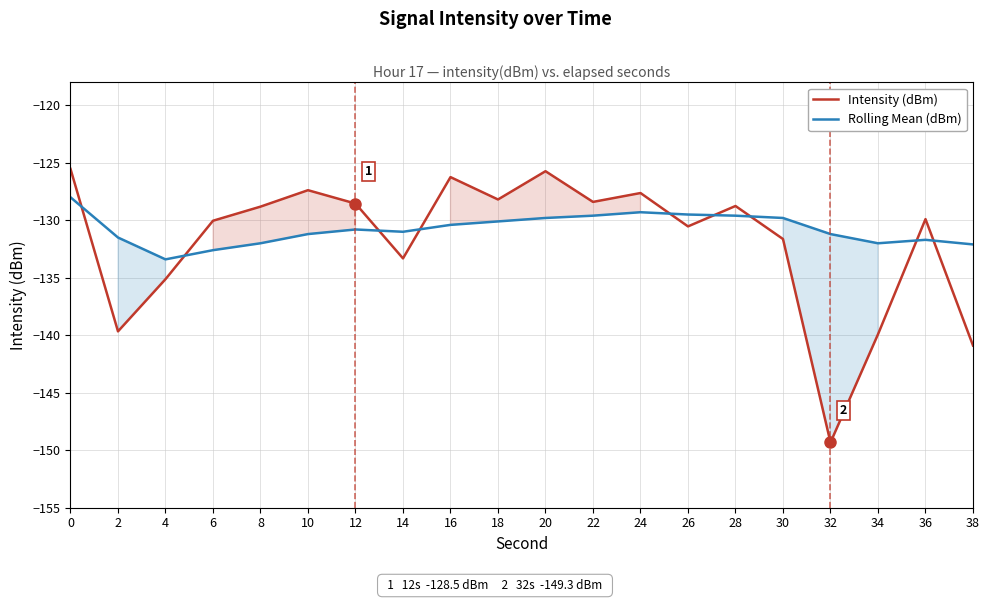

What are all the series names shown in the legend?

Intensity (dBm), Rolling Mean (dBm)